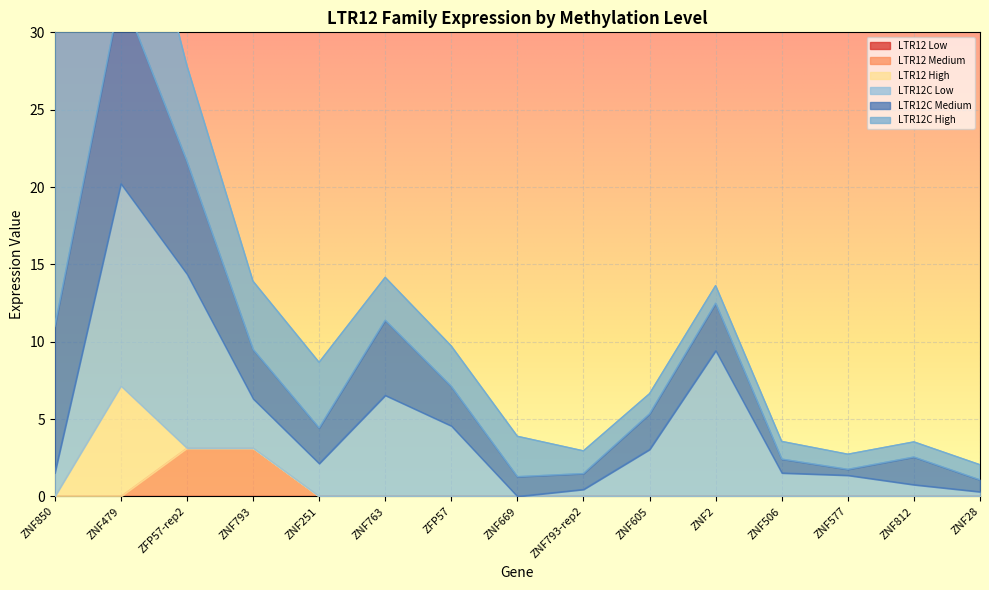

Which series has the largest total across all categories?

LTR12C High